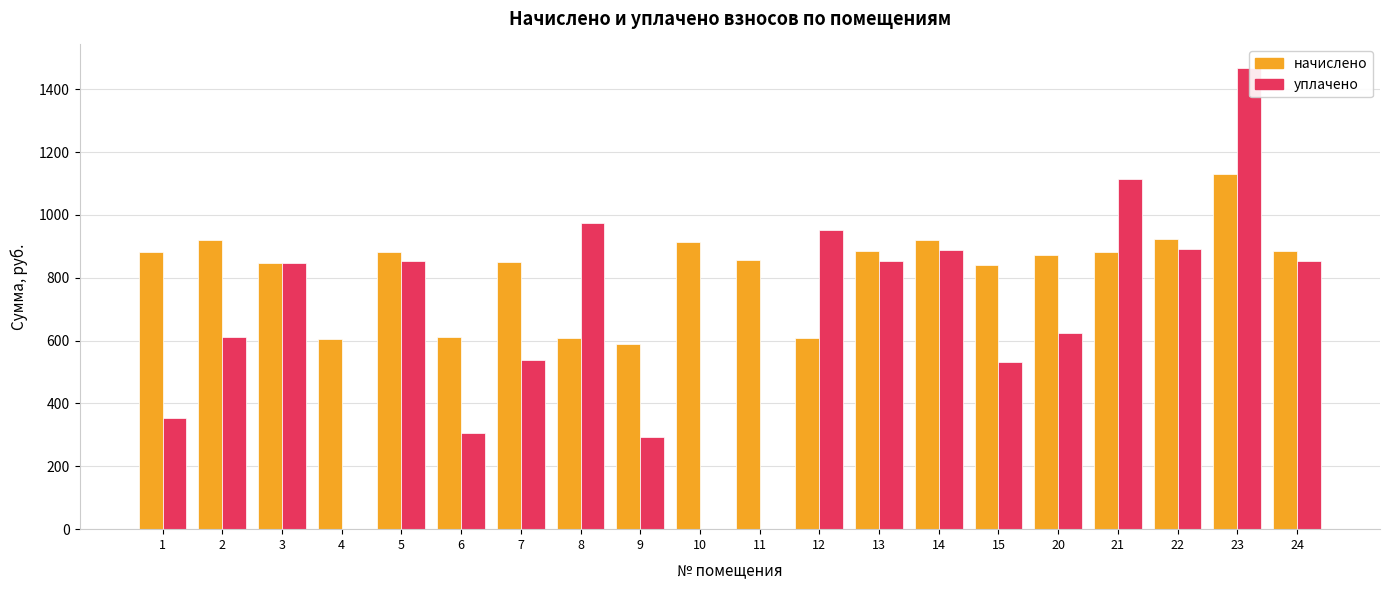

What is the sum of all уплачено values?

12965.7